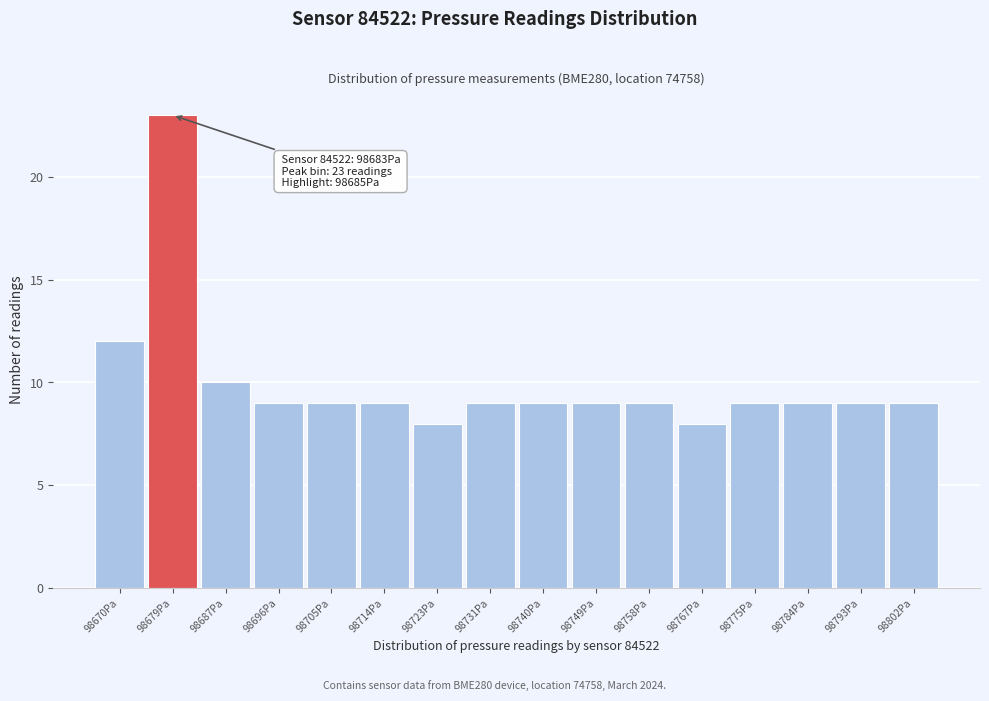

Reading left to right, transcribe all the data shown in this chart.

12	23	10	9	9	9	8	9	9	9	9	8	9	9	9	9